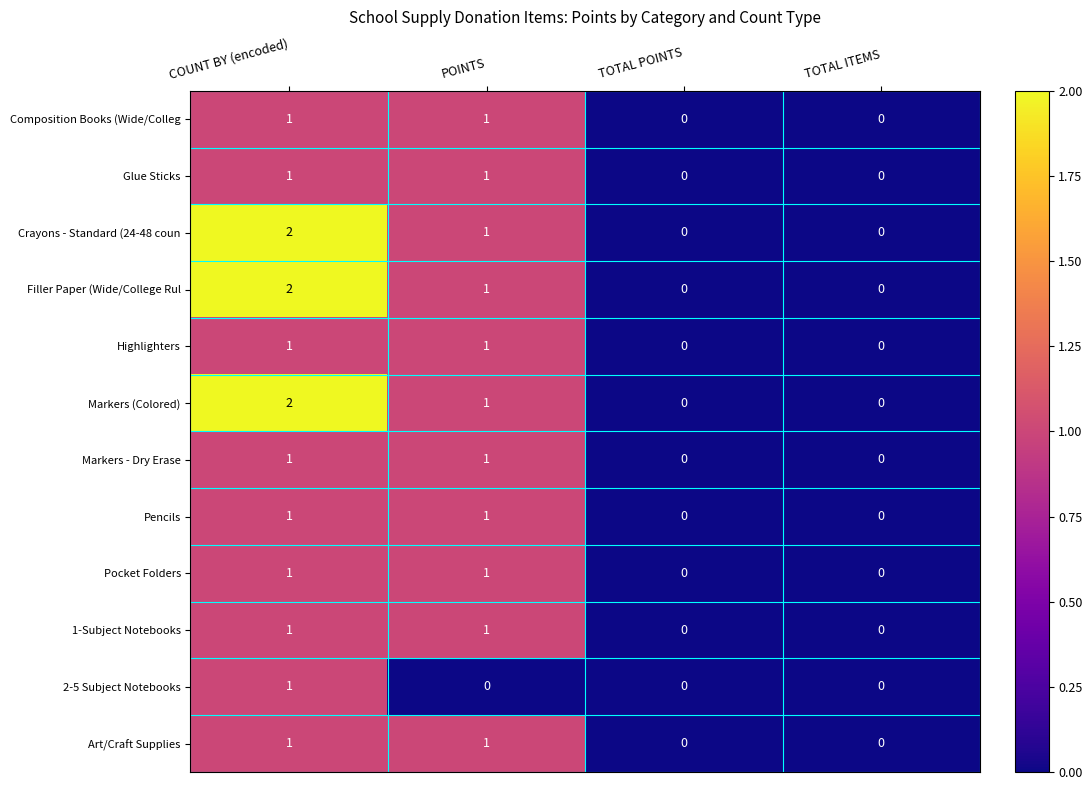

Where is Crayons - Standard (24-48 coun nearest to the value 1?

POINTS